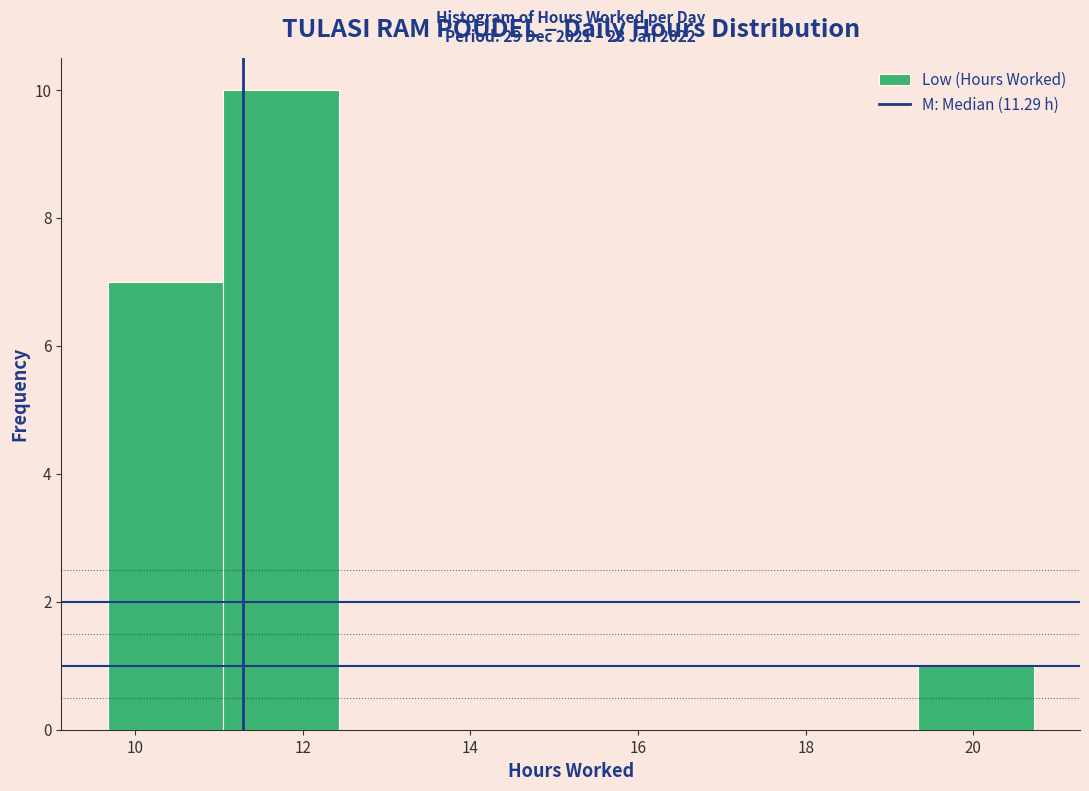

Over which range of the x-axis is the bar tallest?

11.0 to 12.4